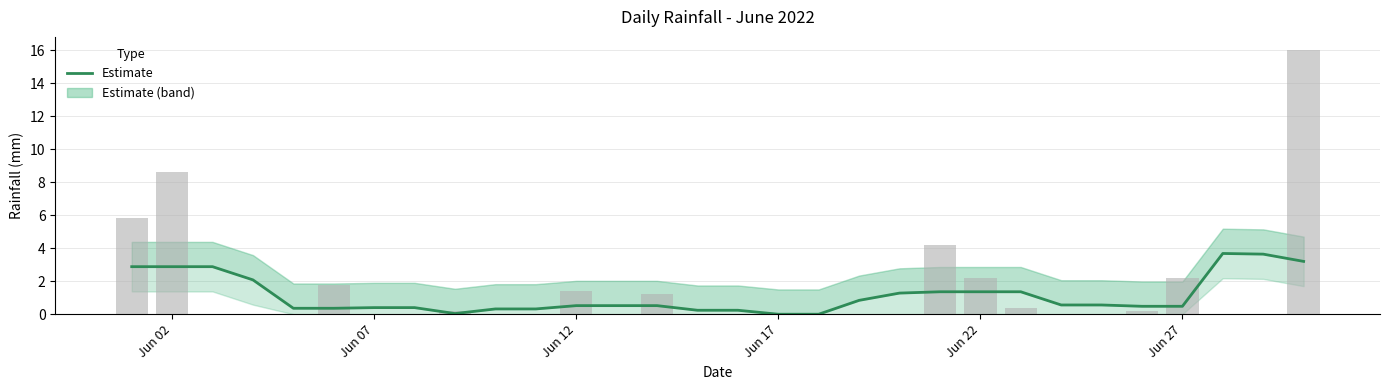

Reading right to left, what are all the values shown in this chart?

3.2	3.6	3.7	0.5	0.5	0.6	0.6	1.4	1.4	1.4	1.3	0.8	0.0	0.0	0.2	0.2	0.5	0.5	0.5	0.3	0.3	0.0	0.4	0.4	0.4	0.4	2.1	2.9	2.9	2.9